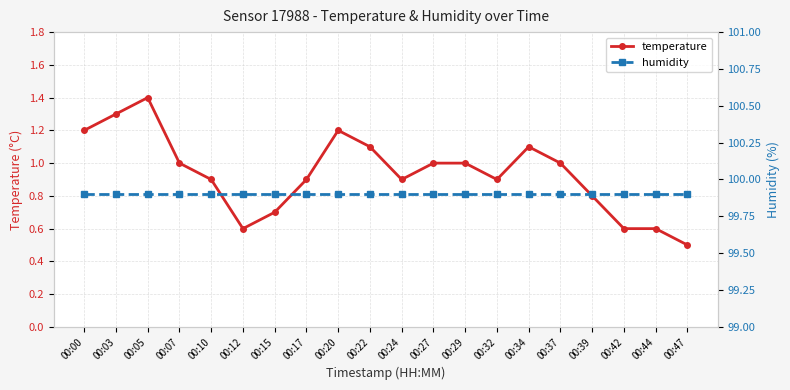

Which has a higher value, 00:32 or 00:10?

00:32